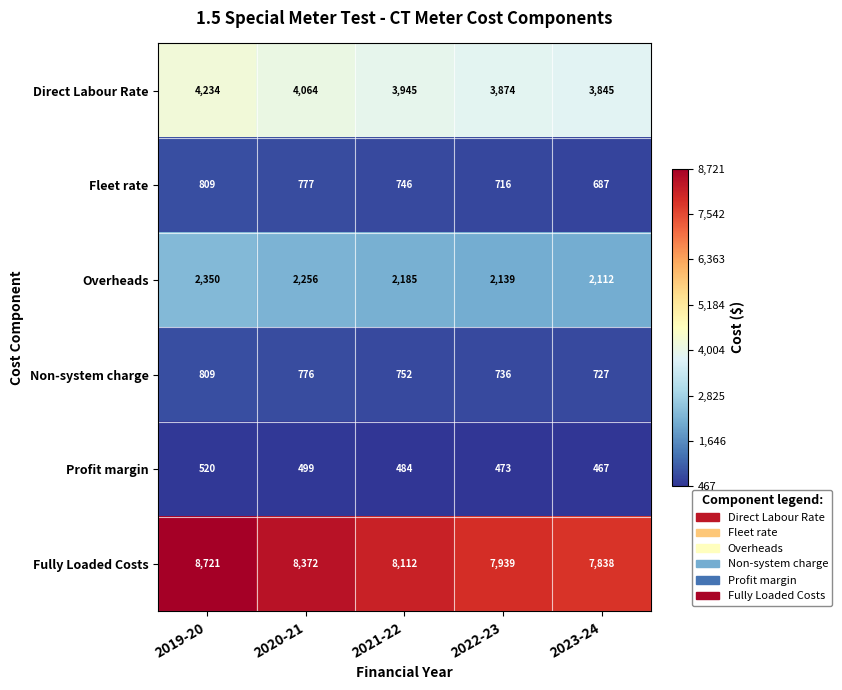

Rank the series at 2020-21 from highest to lowest value.

Fully Loaded Costs, Direct Labour Rate, Overheads, Fleet rate, Non-system charge, Profit margin